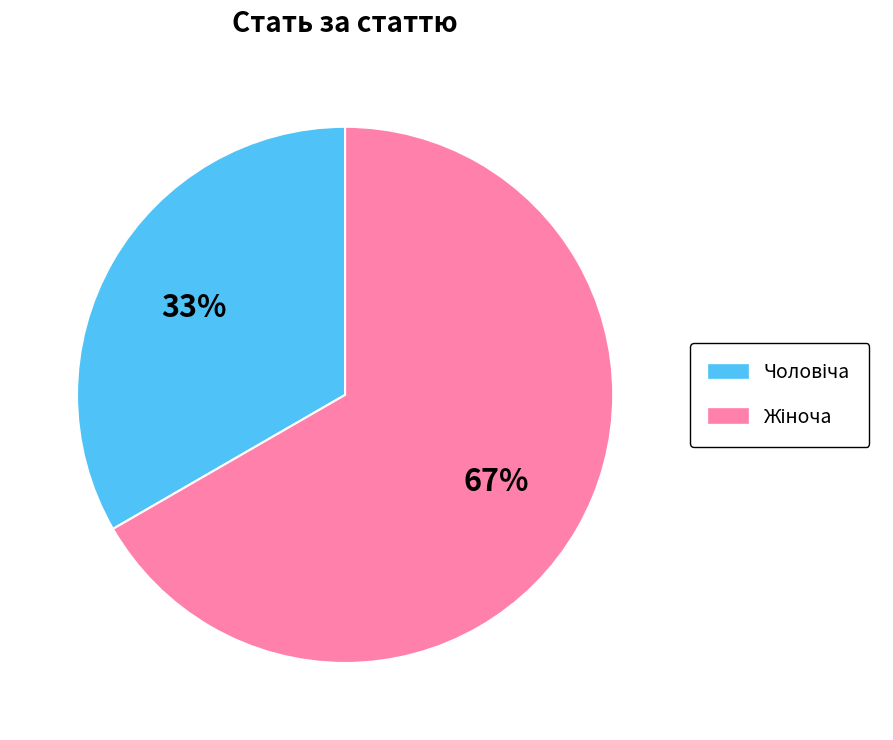

Does any single category account for the majority?

Yes